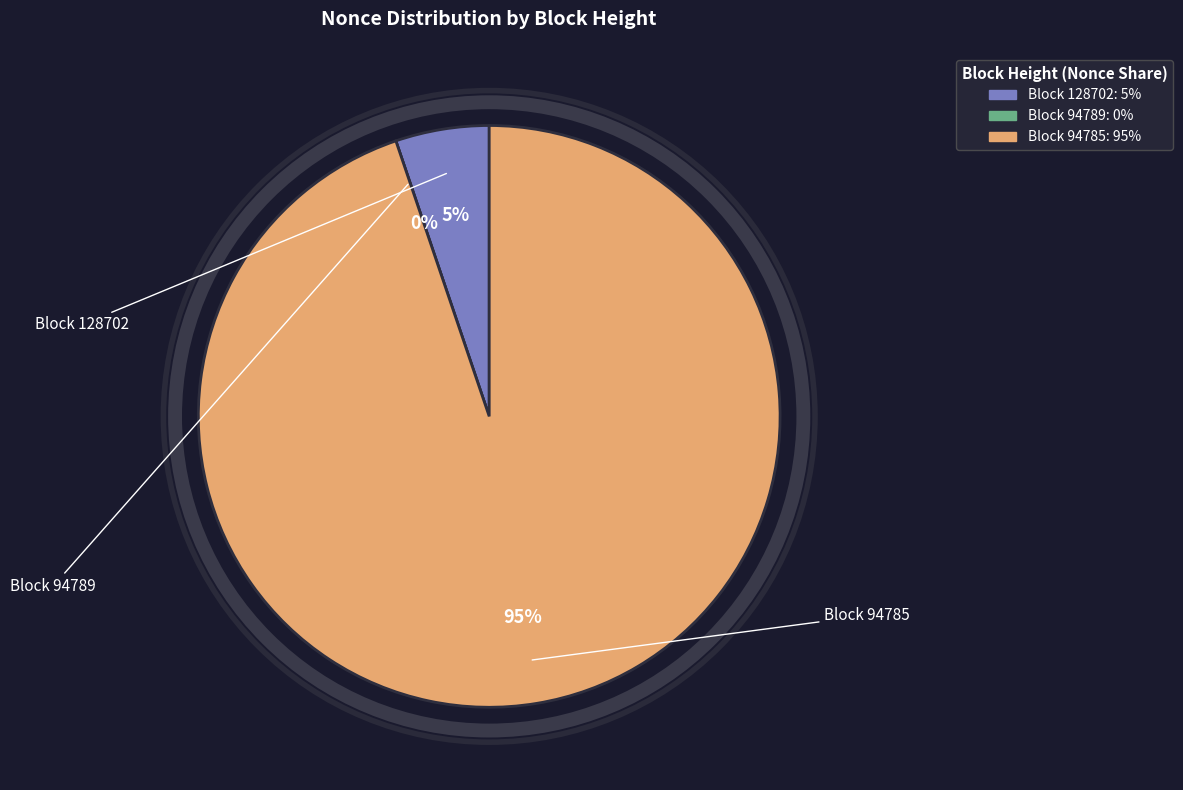

Between 128702 and 94785, which is larger?

94785